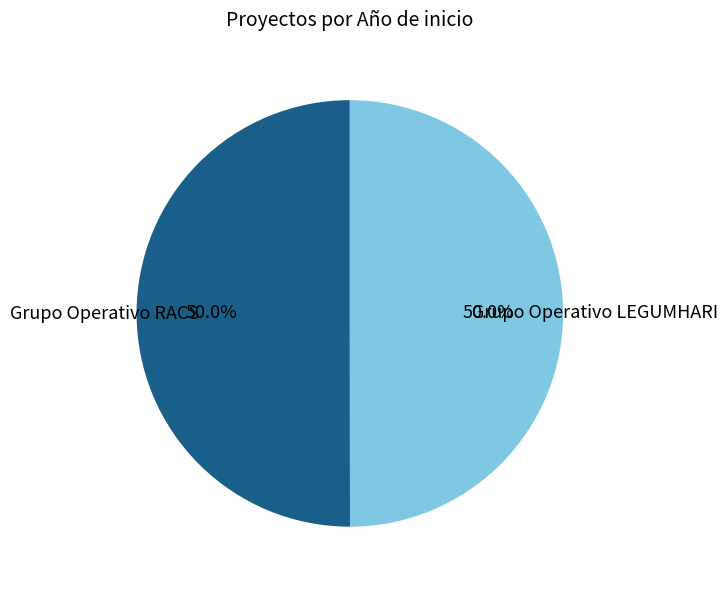

Which category has the smallest portion of the pie?

Grupo Operativo LEGUMHARI